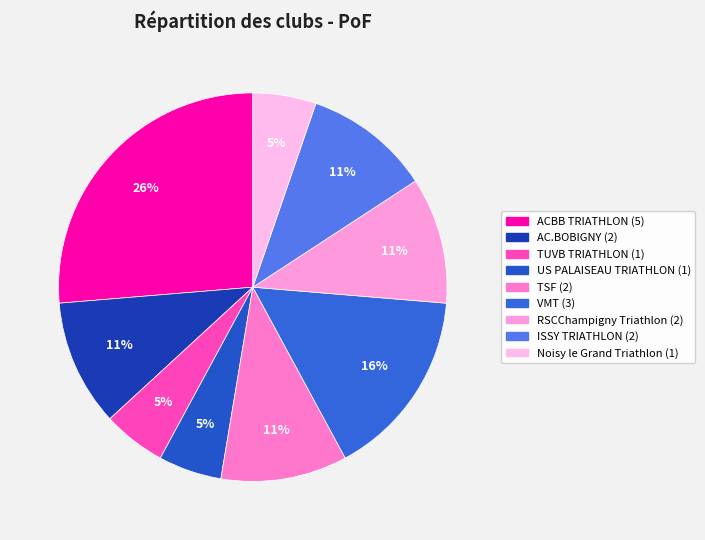

To the nearest percent, what is the average slice percentage?

11%